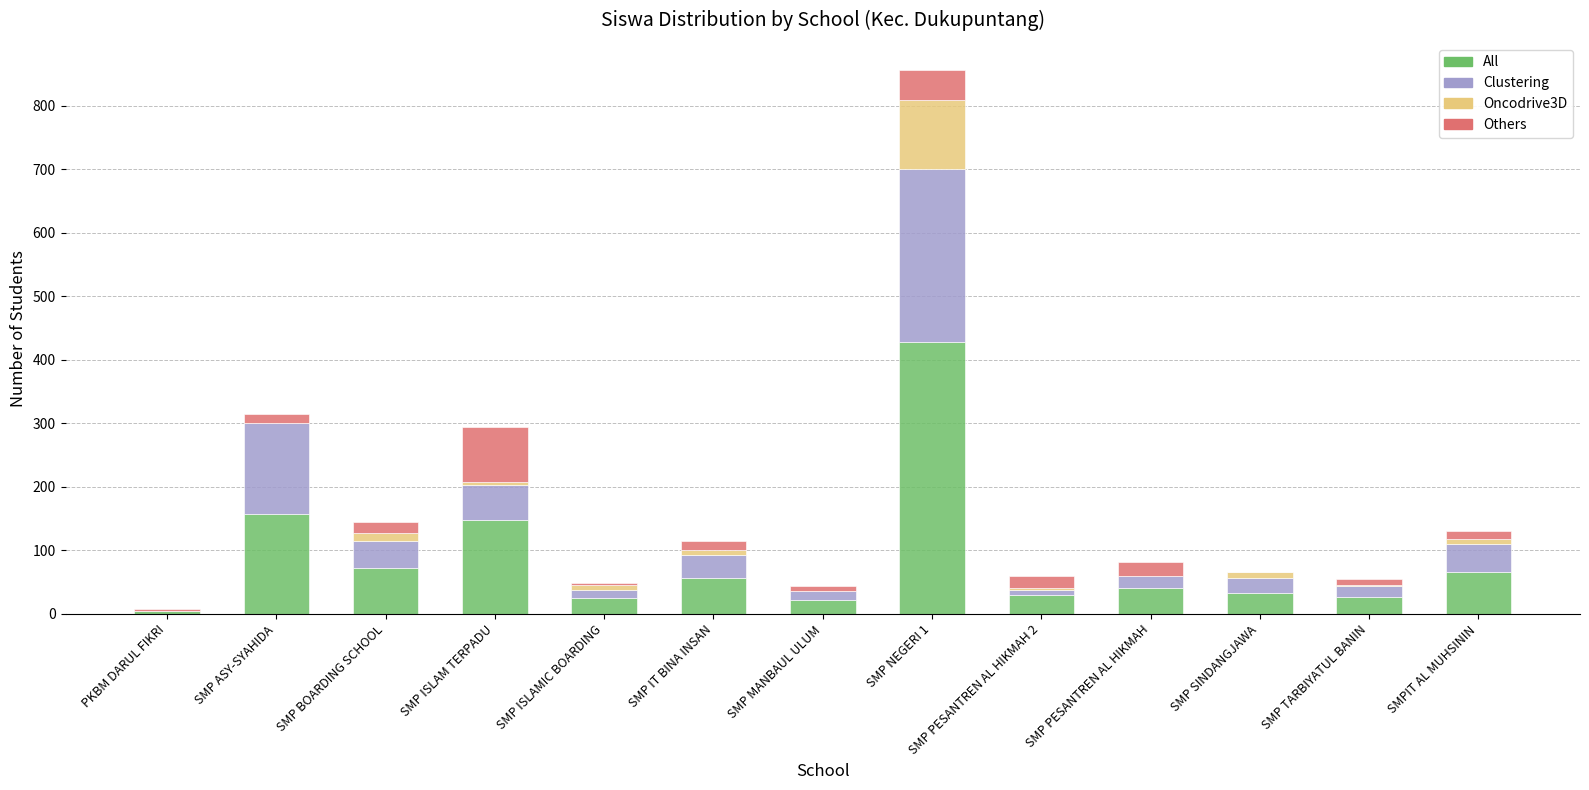

The All series shows 24 at SMP ISLAMIC BOARDING. True or false?

True